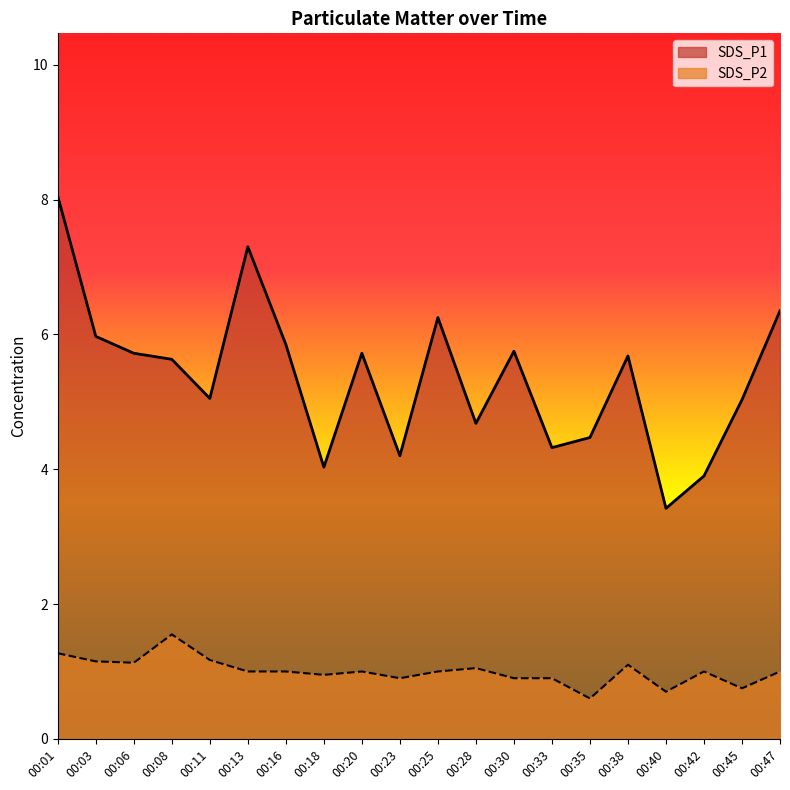

Rank the categories by SDS_P2 value from lowest to highest.

00:35, 00:40, 00:45, 00:23, 00:30, 00:33, 00:18, 00:13, 00:16, 00:20, 00:25, 00:42, 00:47, 00:28, 00:38, 00:06, 00:03, 00:11, 00:01, 00:08